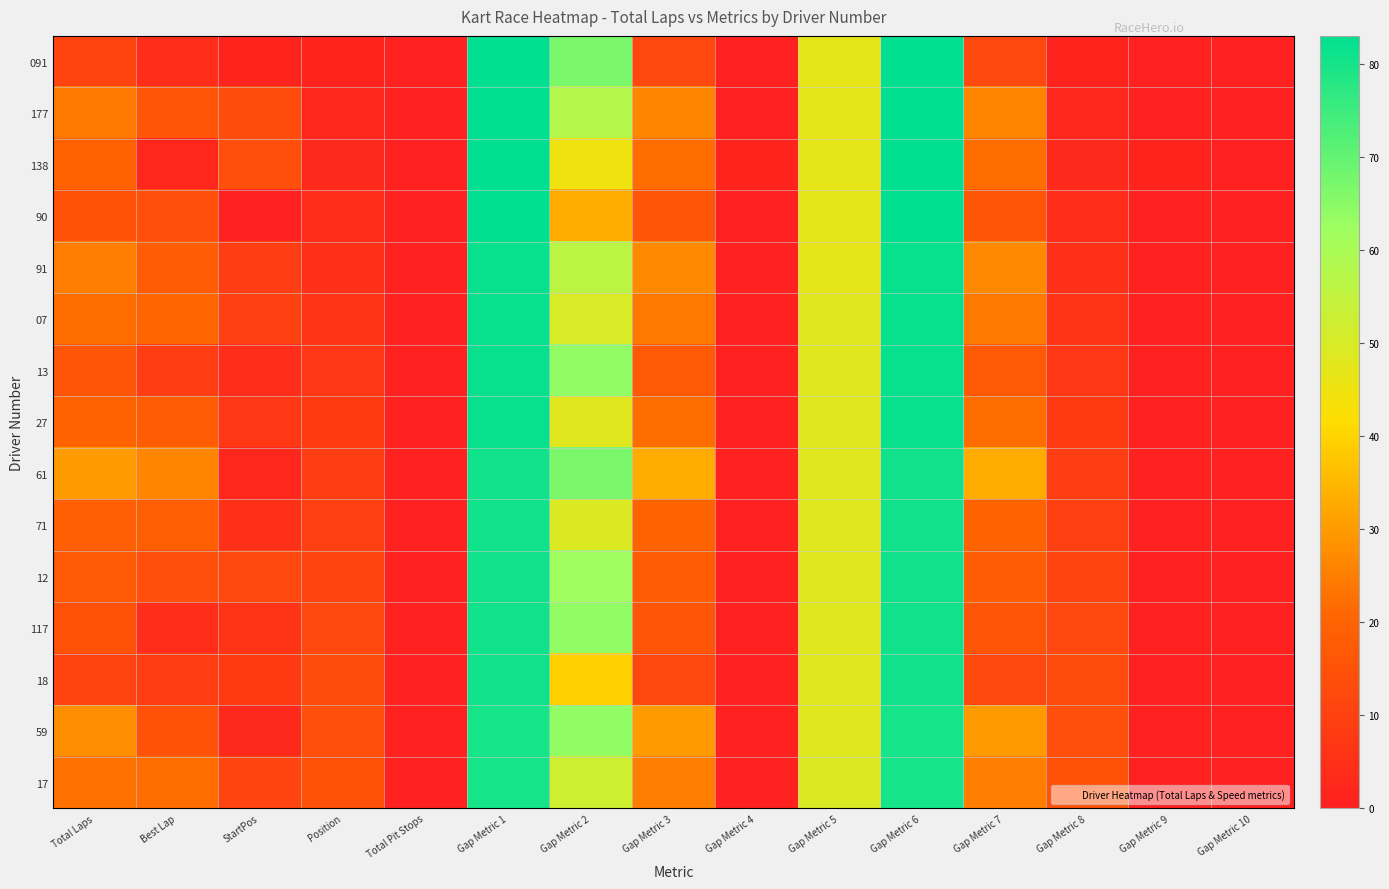

Which series has the largest total across all categories?

61